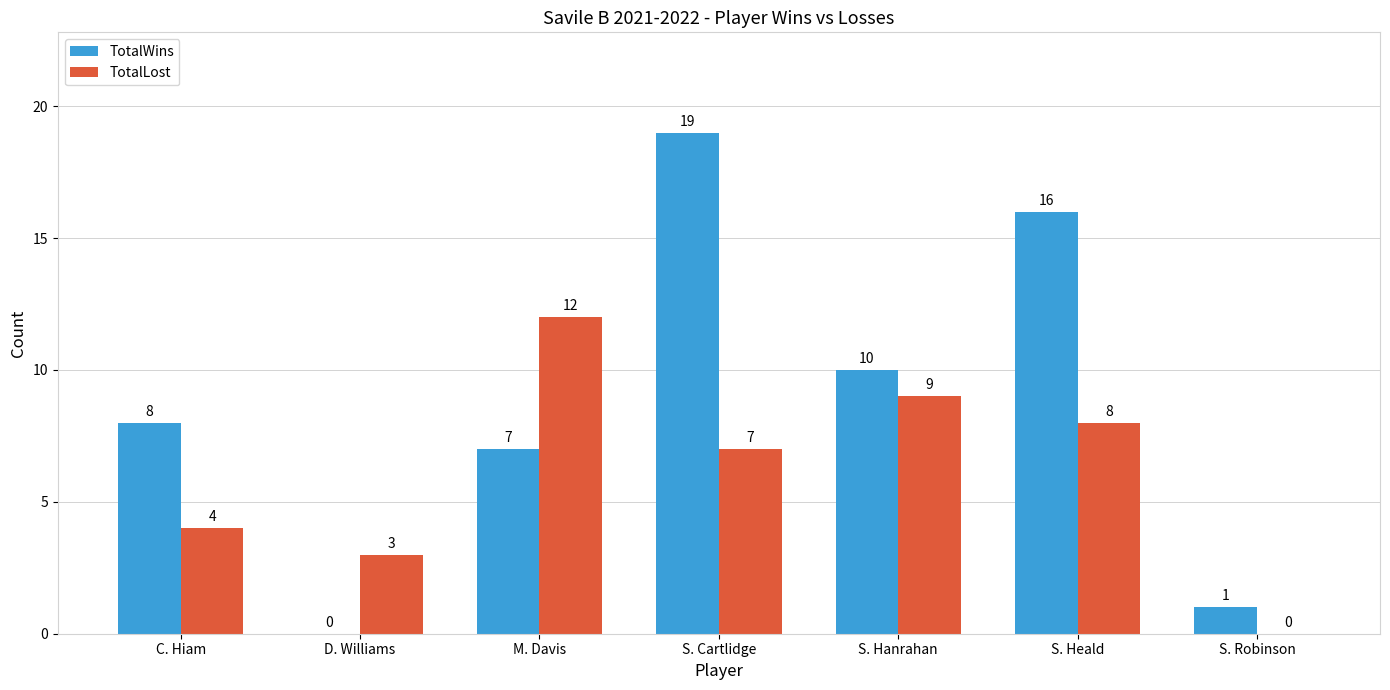

What is the maximum value shown in the chart?

19